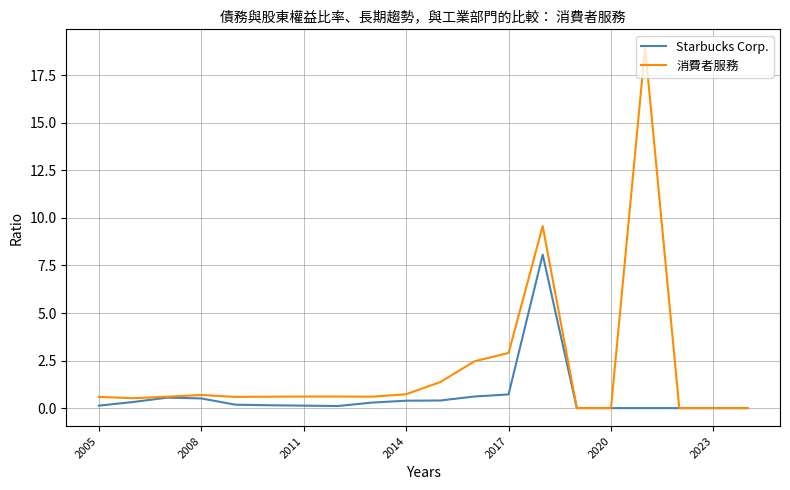

What is the maximum value for Starbucks Corp.?

8.1